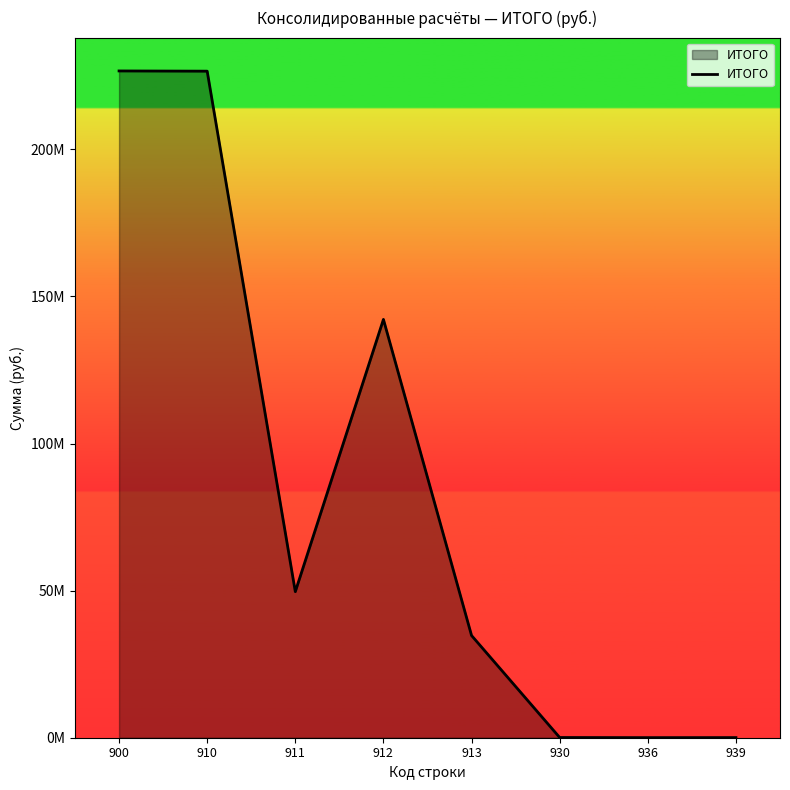

Where does the data first go above 49648139?

900